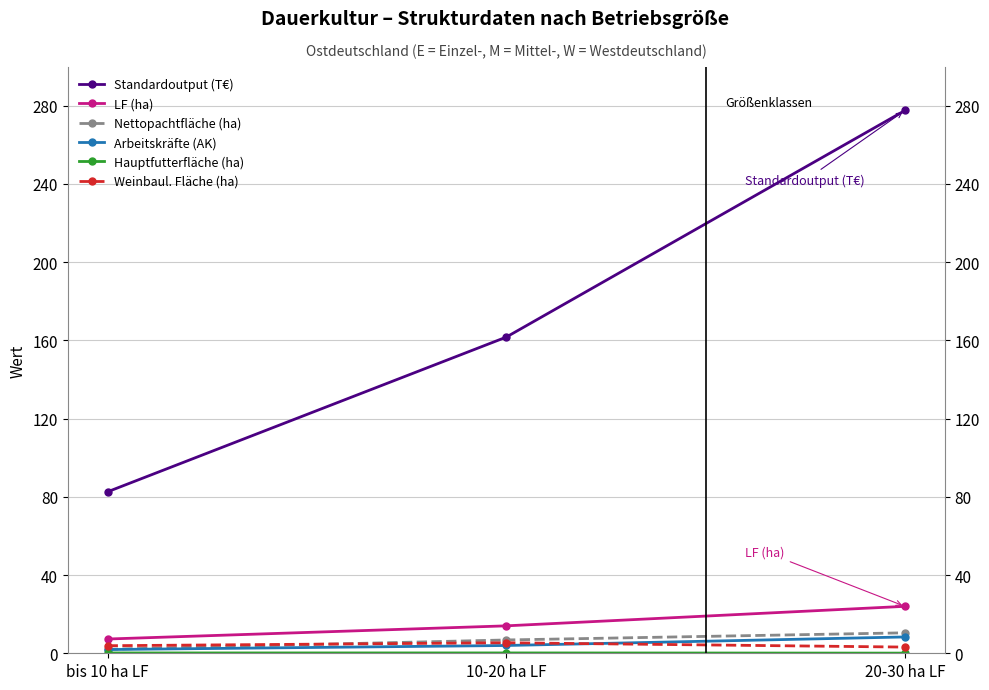

Between bis 10 ha LF and 20-30 ha LF, which series saw the biggest shift?

Standardoutput (T€)